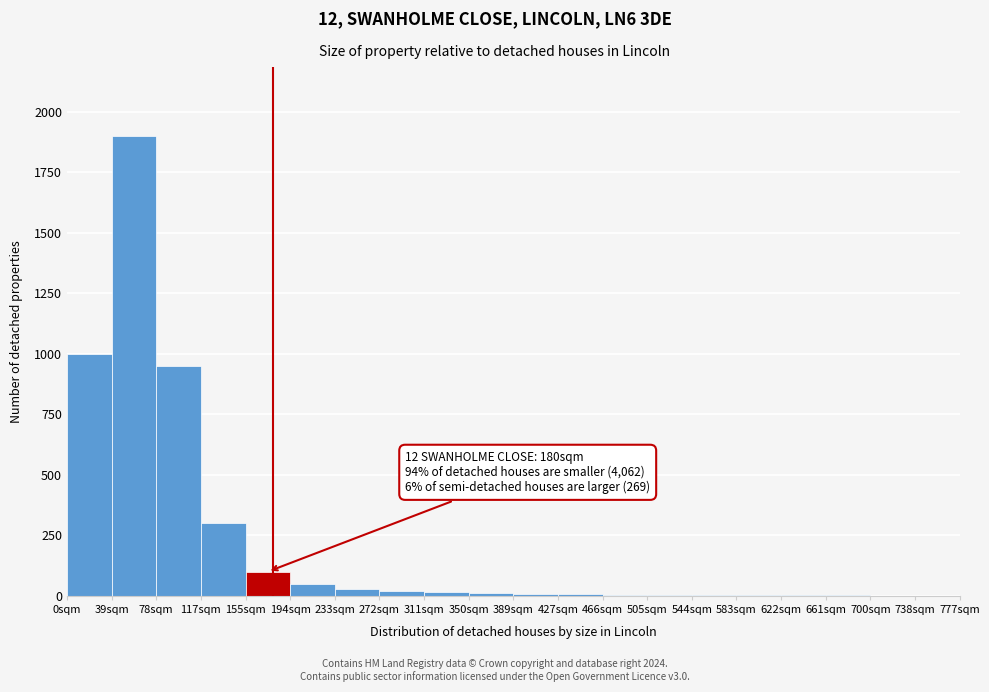

Over which range of the x-axis is the bar tallest?

39 to 78